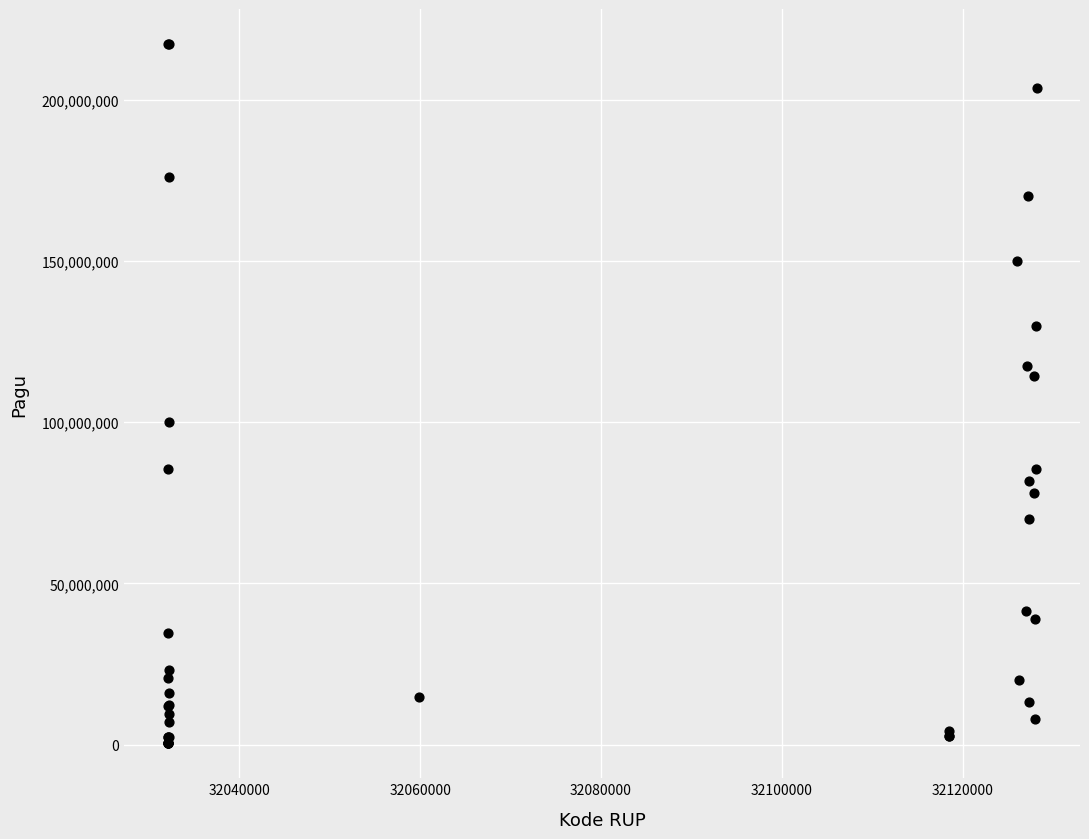

What Y value in the scatter plot is closest to 108830000?

114296000